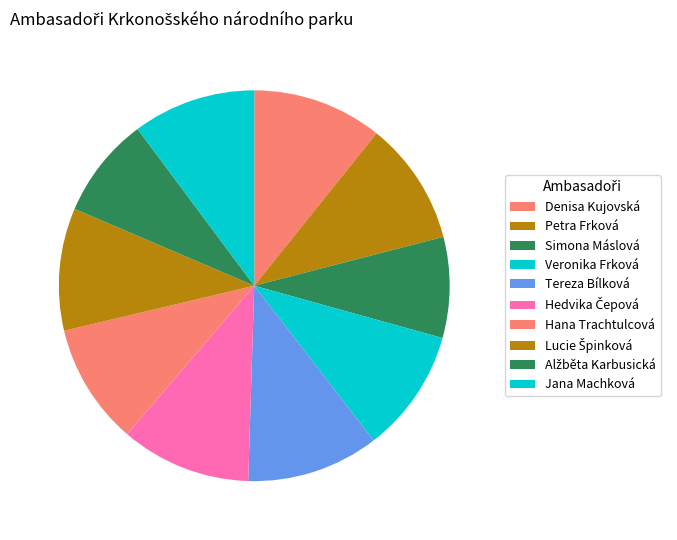

Does any single category account for the majority?

No